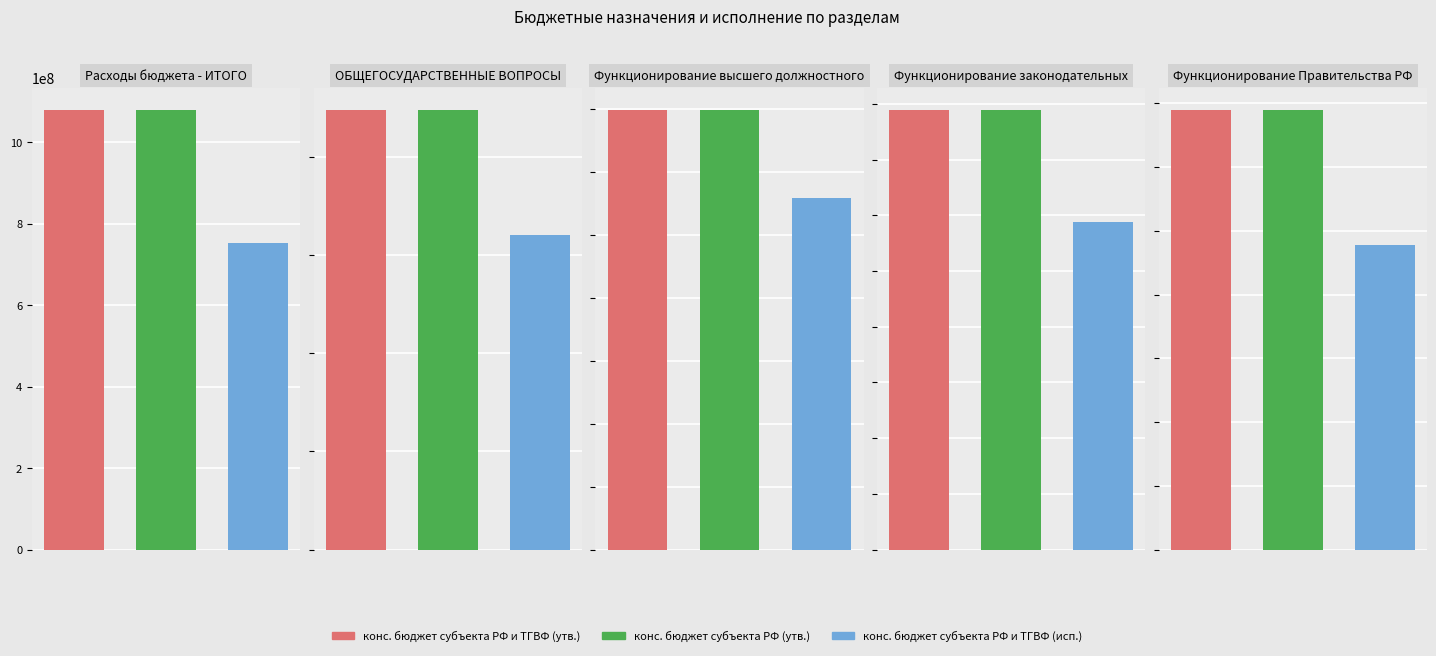

What is the value of the конс. бюджет субъекта РФ и ТГВФ (утв.) bar at the 4th from the left?

7900400.0